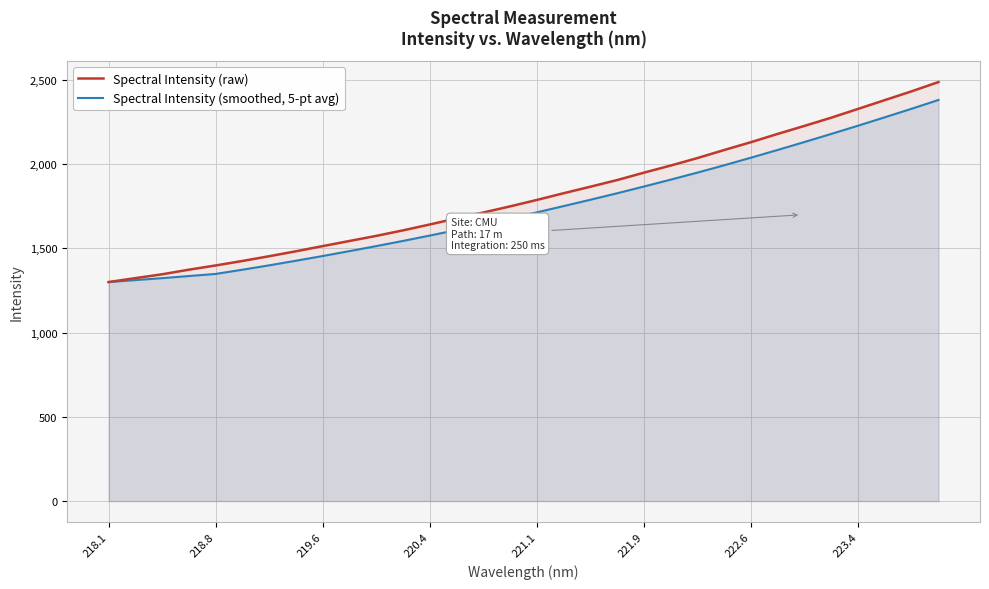

How many lines are shown in the chart?

2